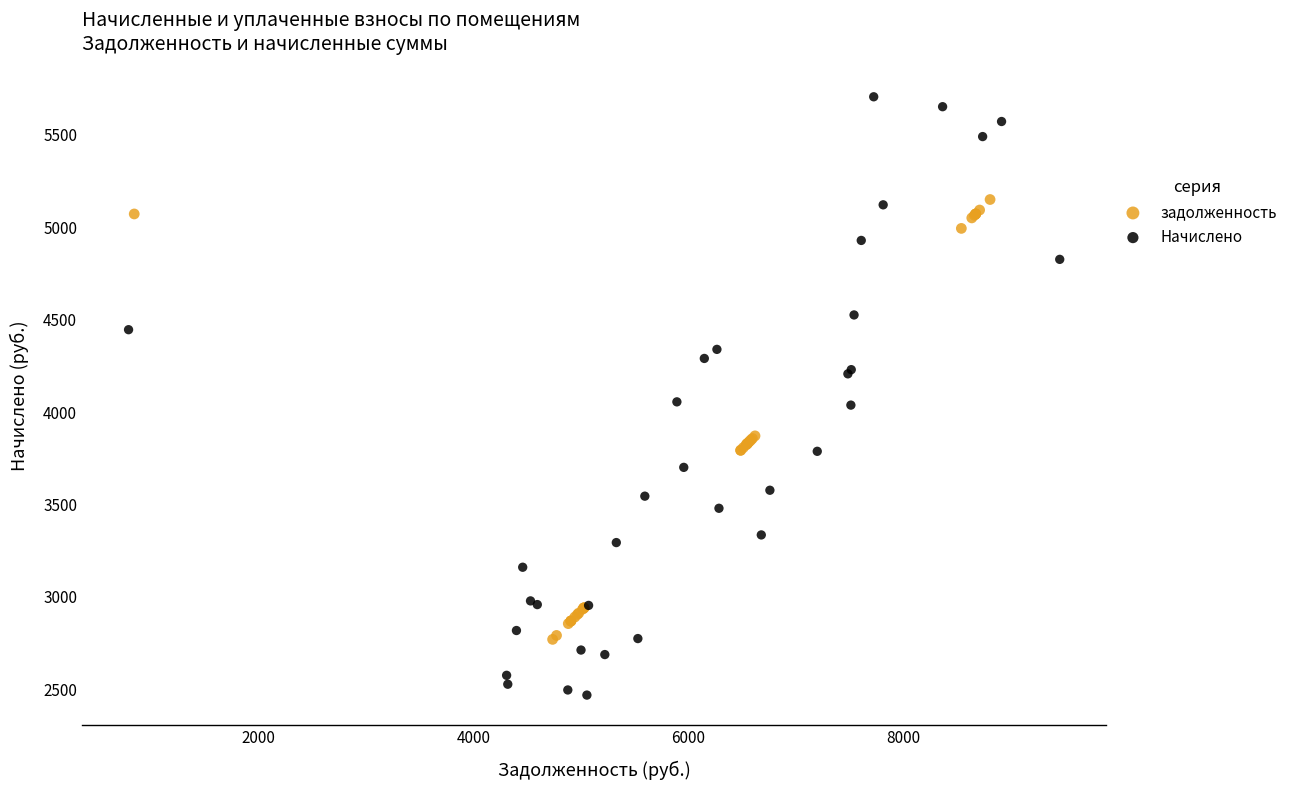

Which series has the widest spread of Y values?

Начислено